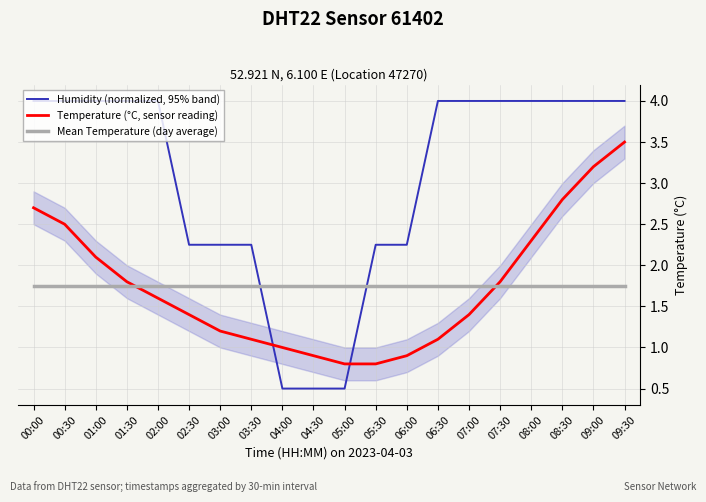

Rank the categories by Temperature (°C, sensor reading) value from highest to lowest.

09:30, 09:00, 08:30, 00:00, 00:30, 08:00, 01:00, 01:30, 07:30, 02:00, 02:30, 07:00, 03:00, 03:30, 06:30, 04:00, 04:30, 06:00, 05:00, 05:30